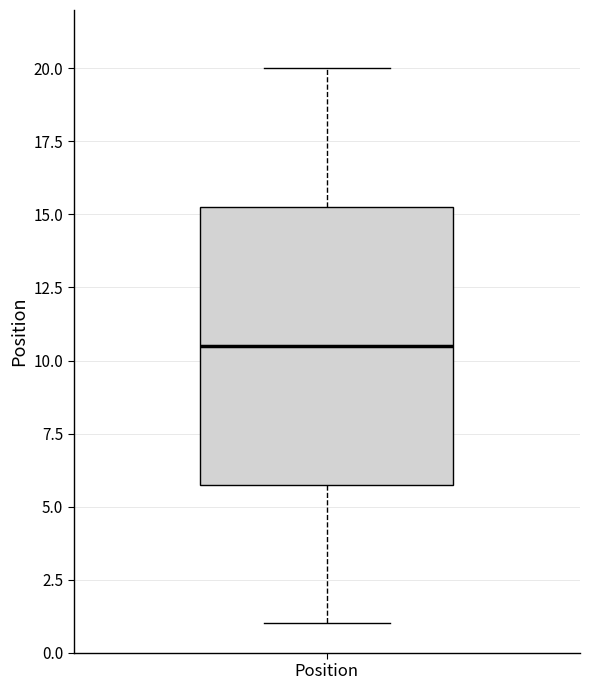

Read this box plot against the y-axis: the position of the median line, the range covered by the box, and the ends of both whiskers. The values are not printed on the chart, so give them approximately, as read against the axis.

median 10.5, box 6.0 to 15.5, whiskers 1.0 to 20.0